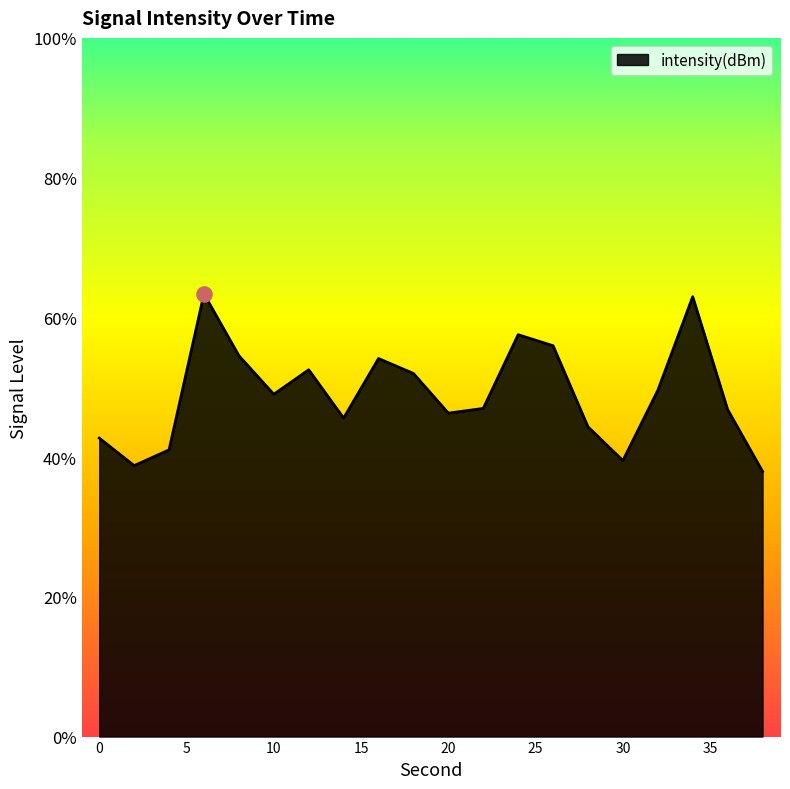

Between 22 and 32, which is larger?

32